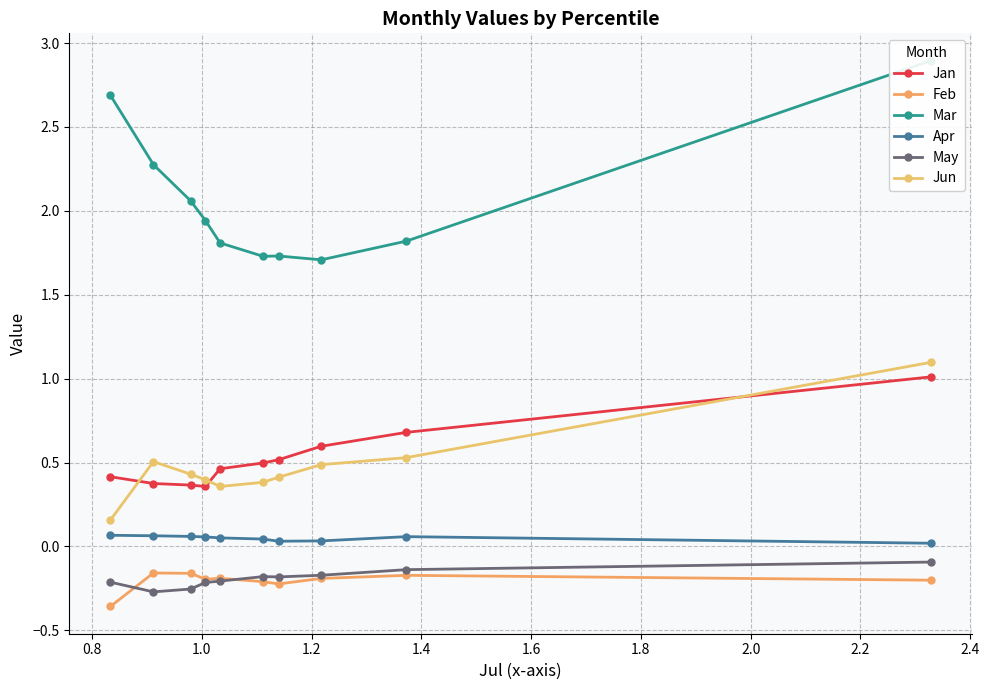

How many lines are shown in the chart?

6